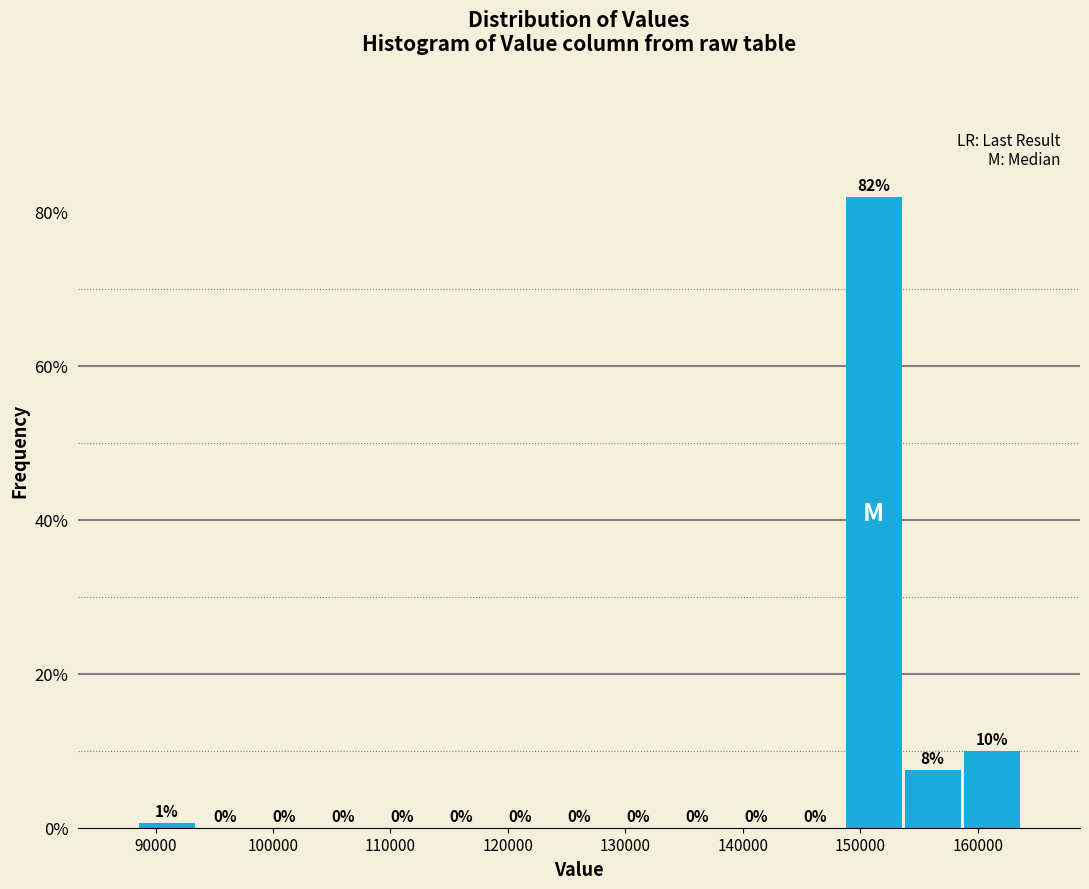

Which range on the x-axis has the tallest bar?

149000 to 154000